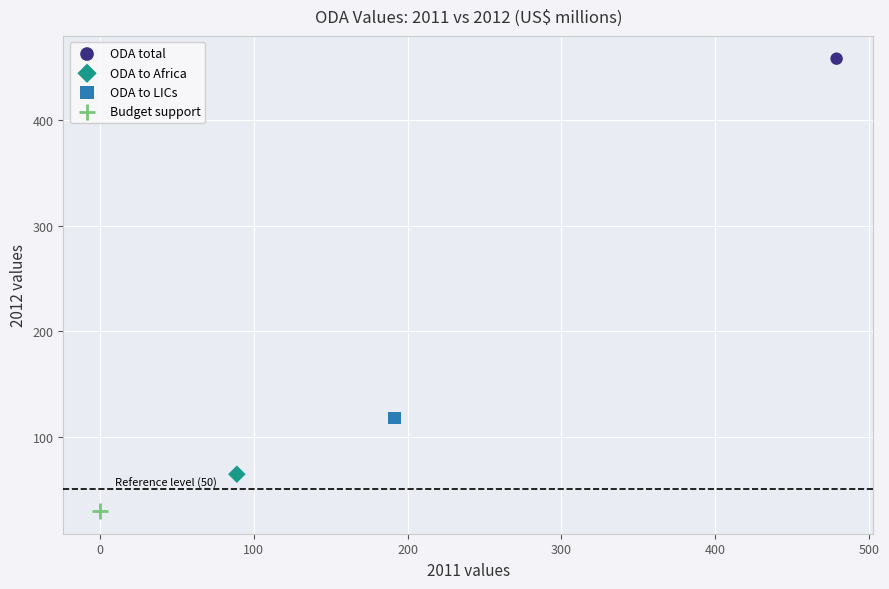

Which series contains the highest Y value?

ODA total